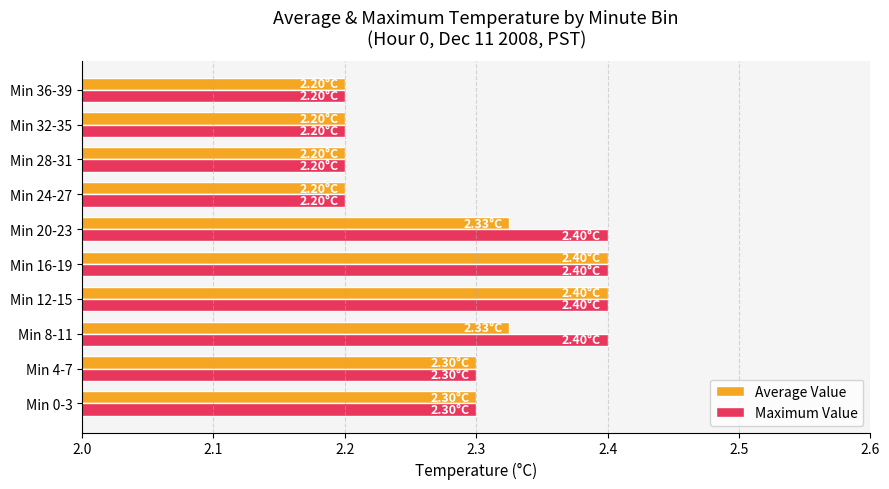

What is the sum of all Average Value values?

22.9